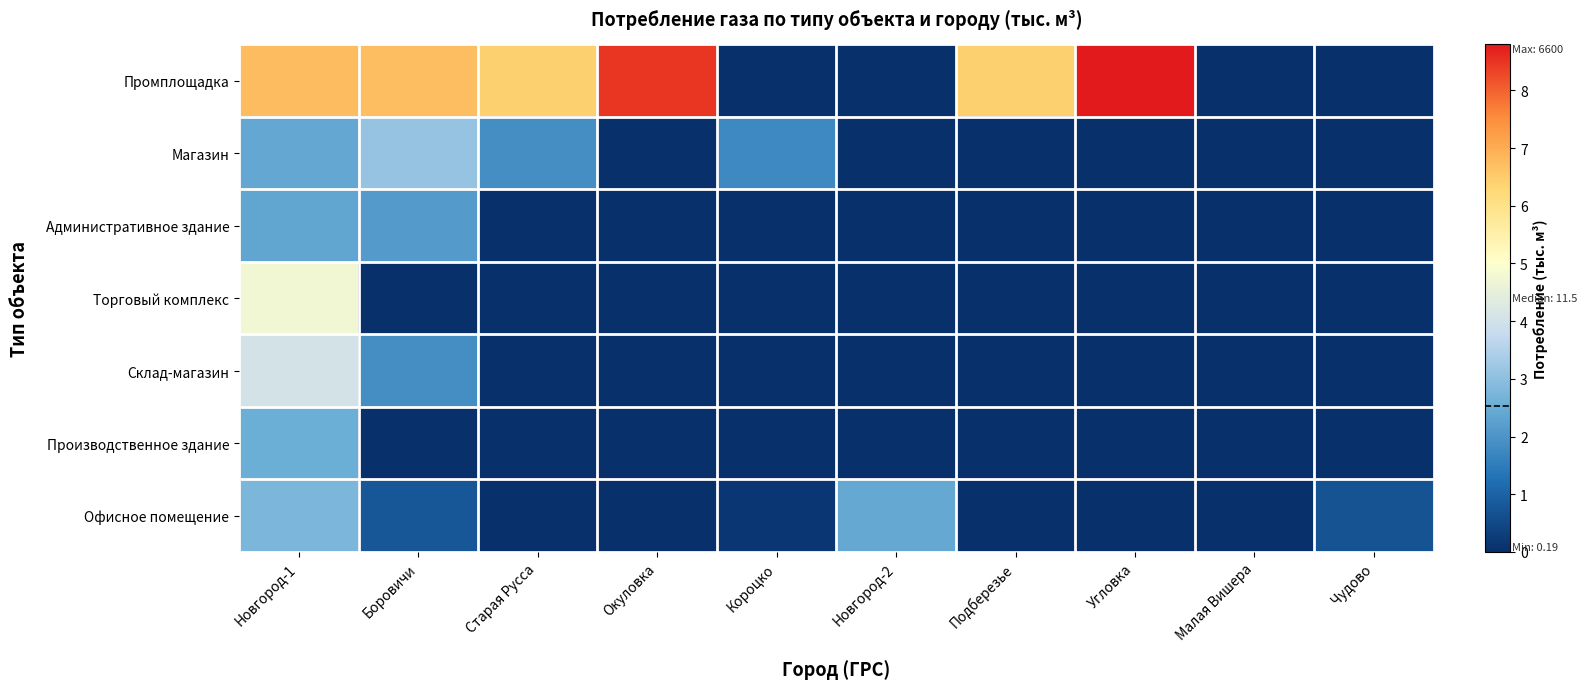

At which category does the chart reach its peak across all series?

Угловка